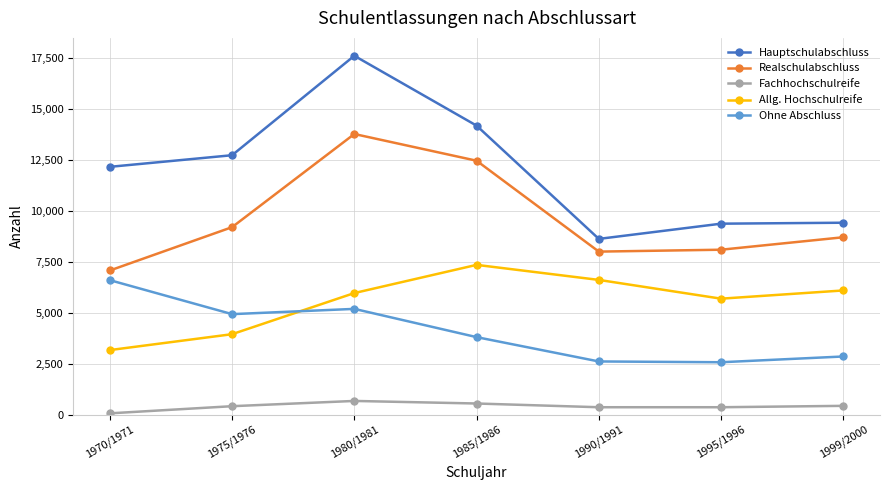

Where is Allg. Hochschulreife nearest to the value 5259?

1995/1996